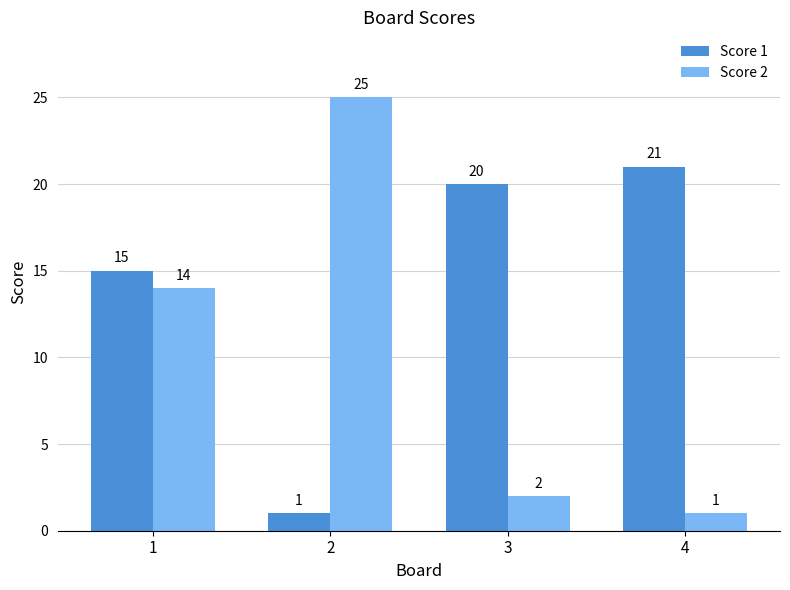

What is the difference between the Score 2 values at 3 and 2?

23